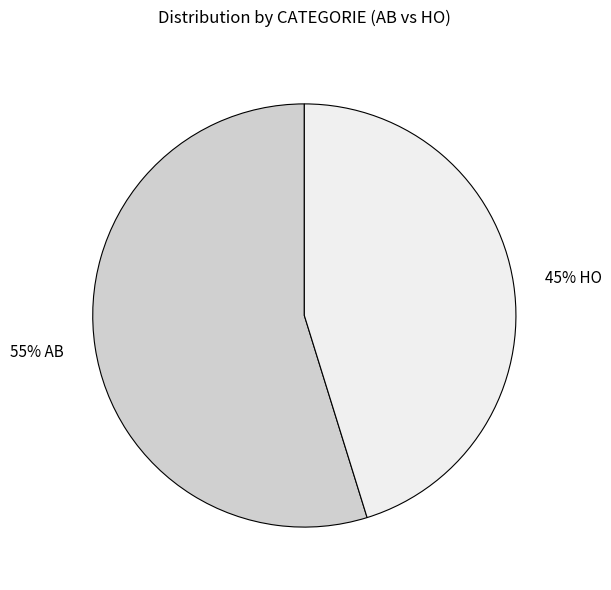

To the nearest percent, what is the difference between the largest and smallest slice percentages?

10%